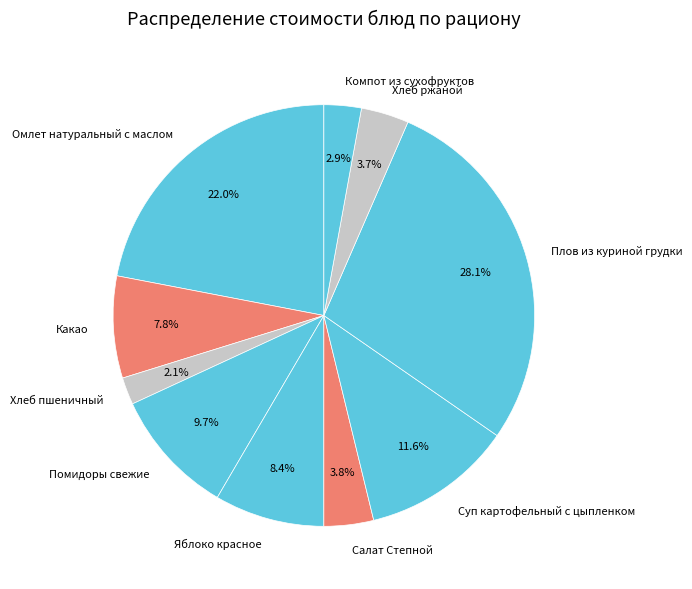

Approximately how many times larger is the value at Яблоко красное compared to Какао?

1.1